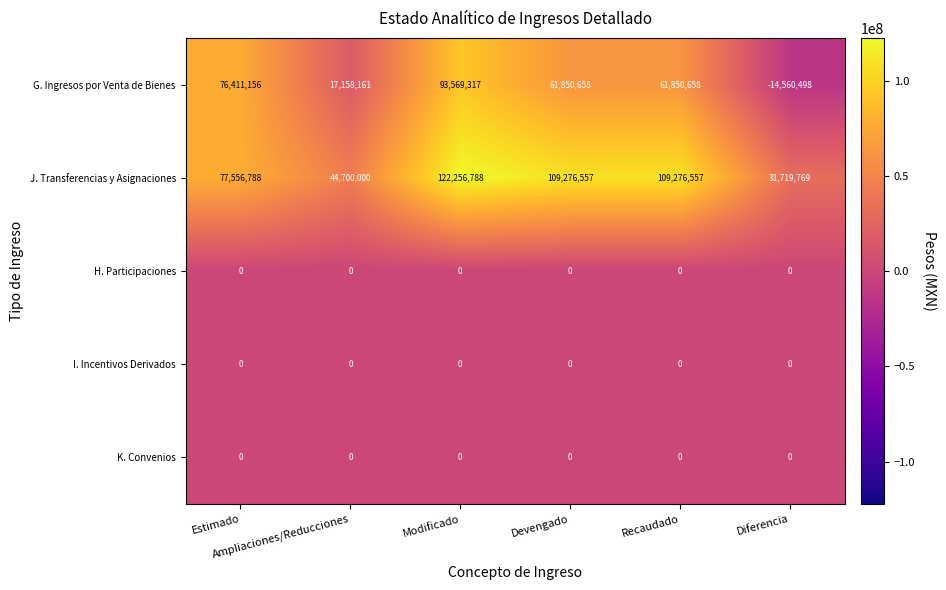

Which series has the widest spread of values?

G. Ingresos por Venta de Bienes